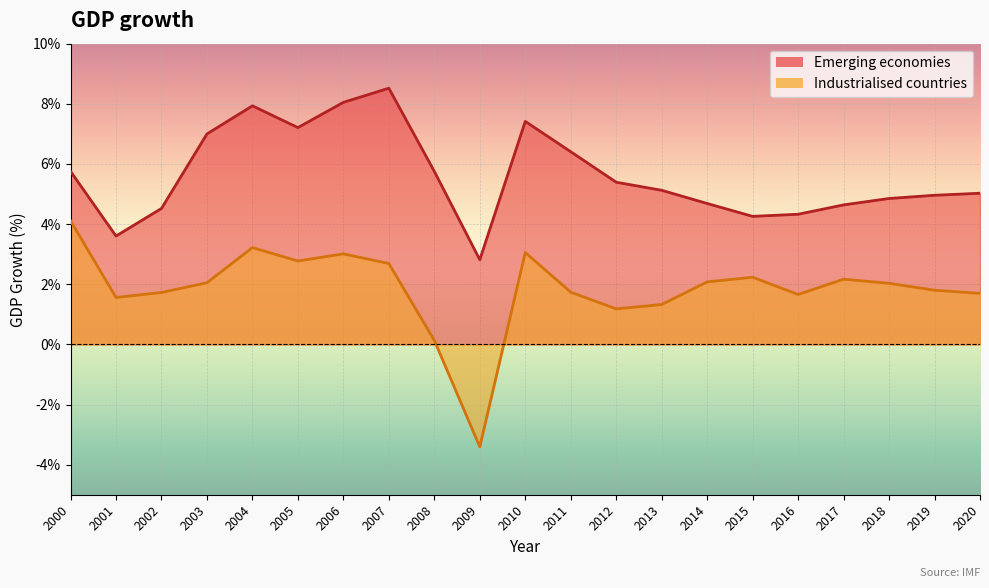

True or false: Emerging economies and Industrialised countries intersect in this chart.

False